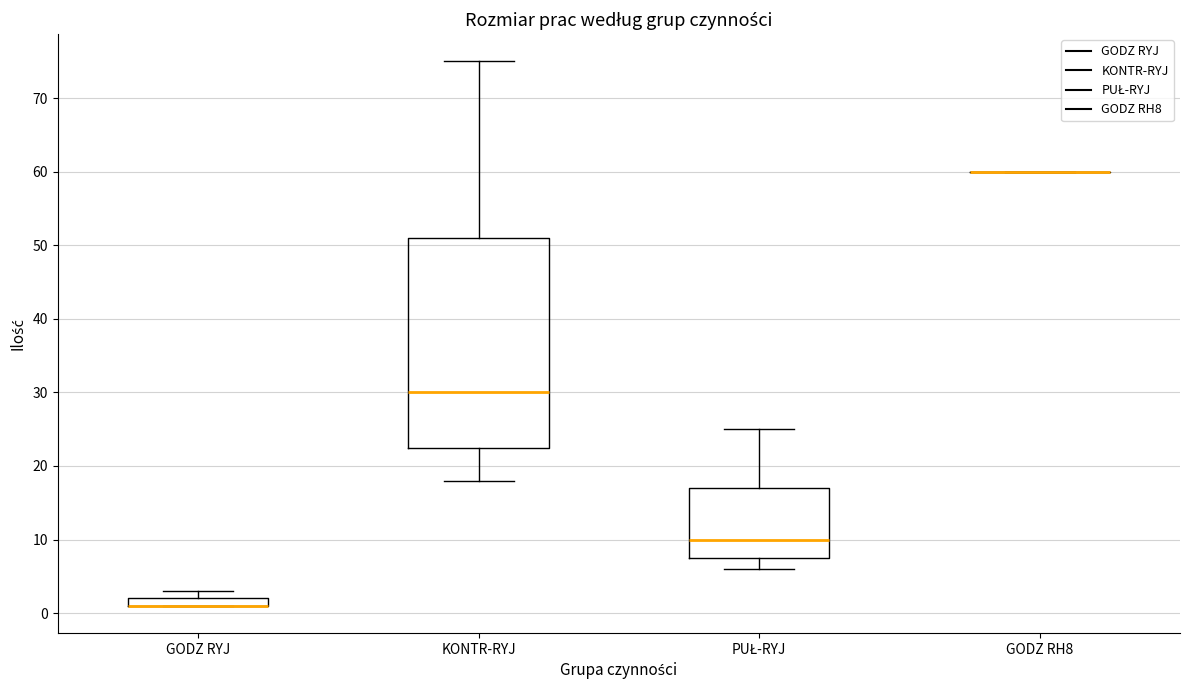

Comparing the boxes themselves (not the whiskers), which one is the tallest?

KONTR-RYJ